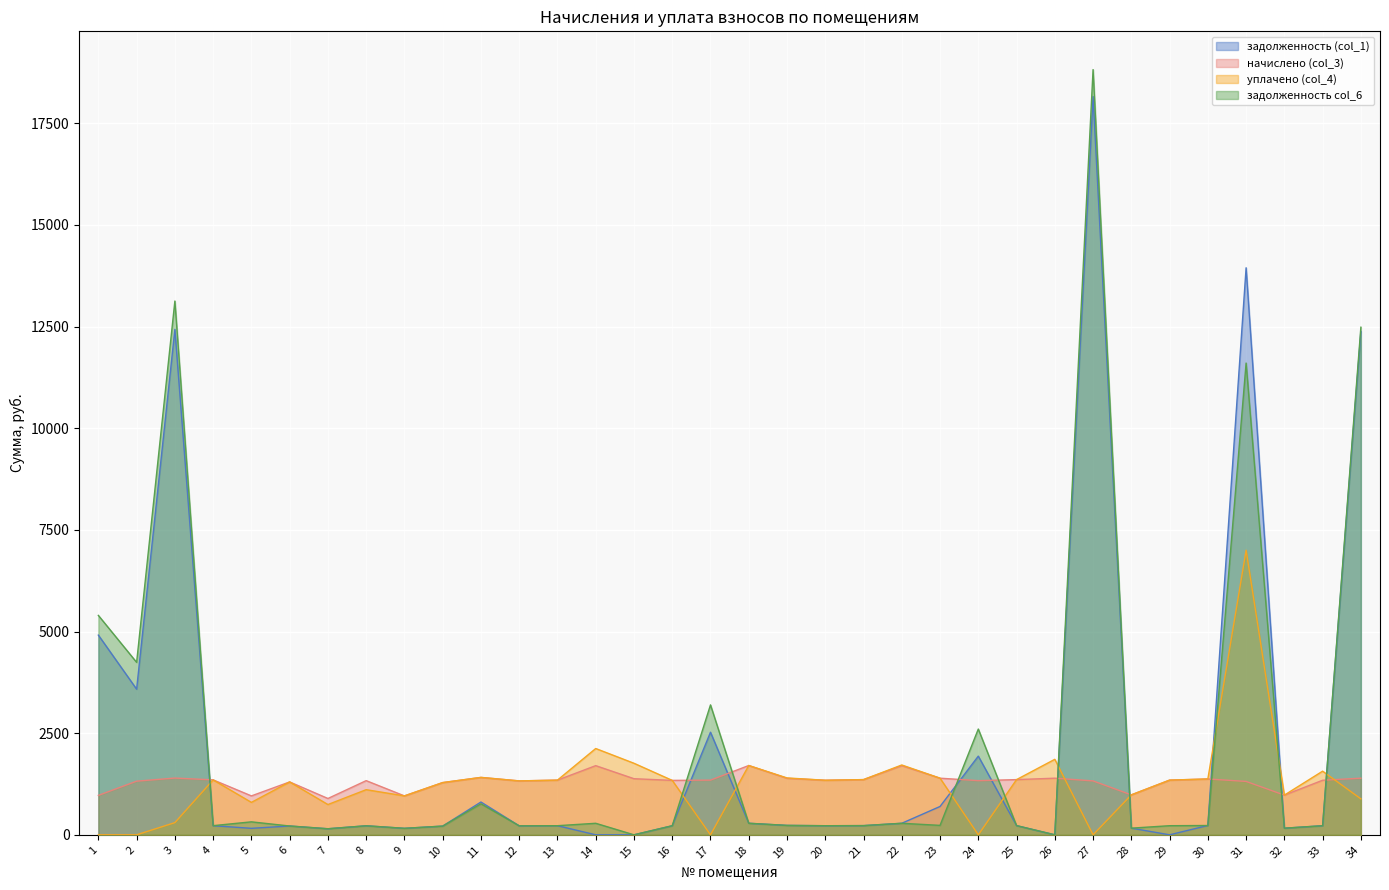

What is the average value of the задолженность (col_1) series?

2224.8